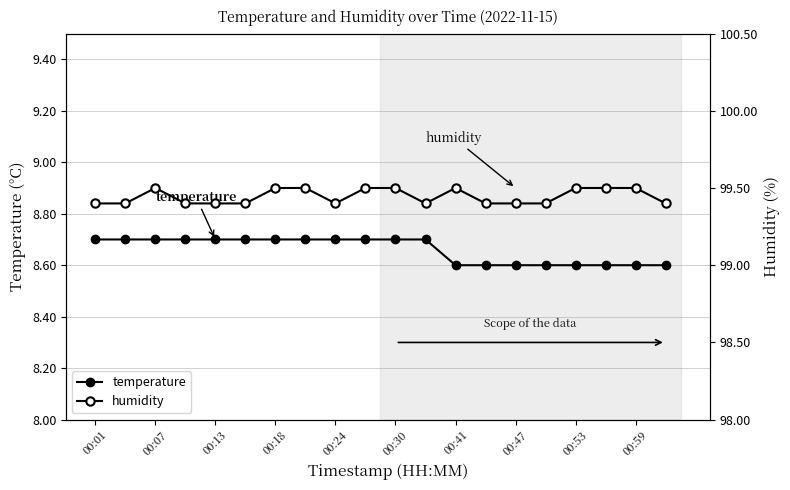

Which series has the largest range (max minus min)?

temperature